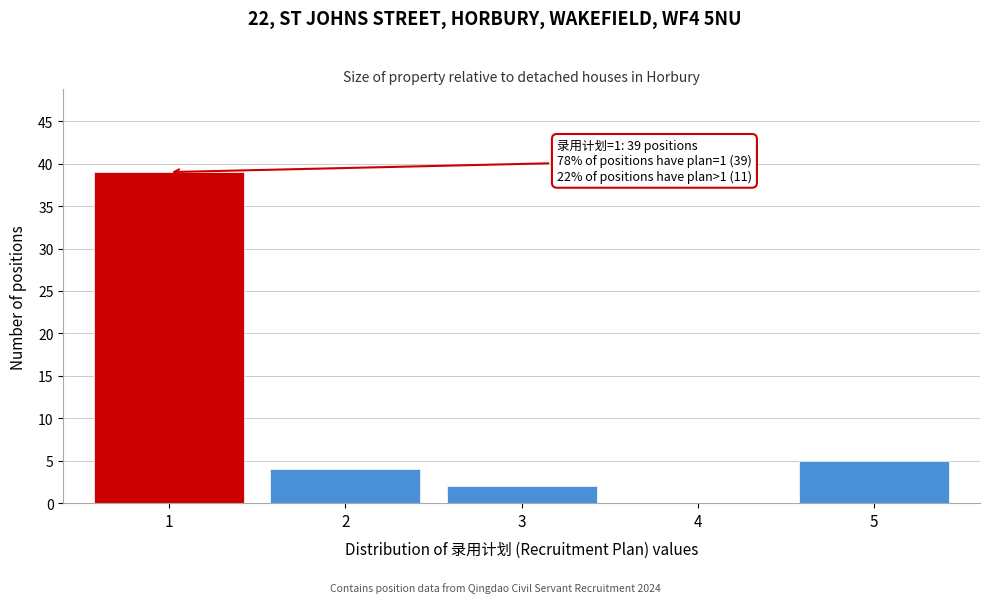

Reading left to right, list all the values displayed in this chart.

1=39	2=4	3=2	4=0	5=5